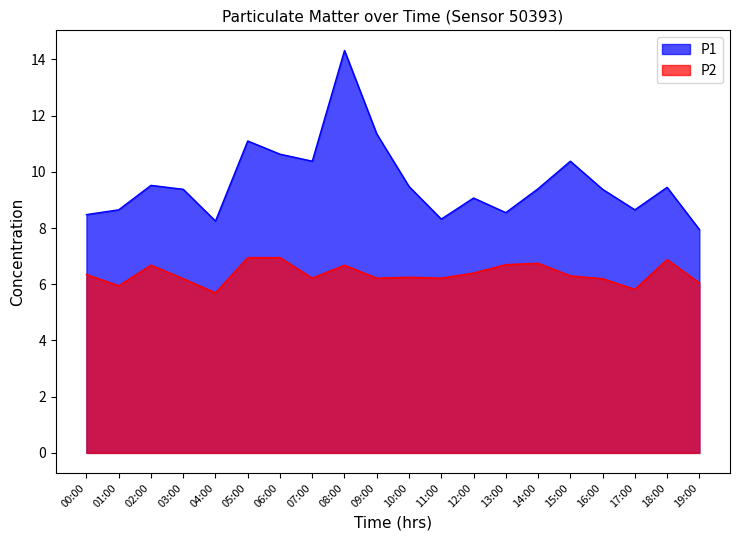

List the series in order of their overall mean, highest first.

P1, P2